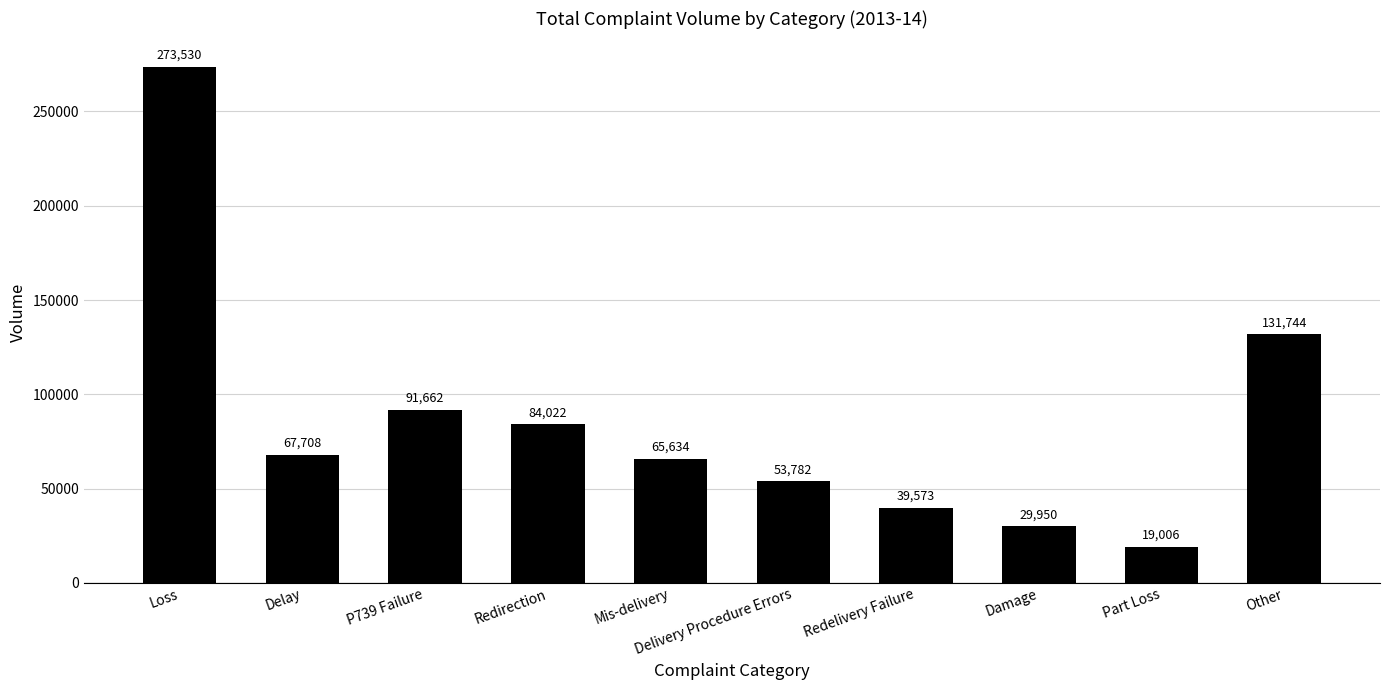

Where does the data first go above 67708?

Loss